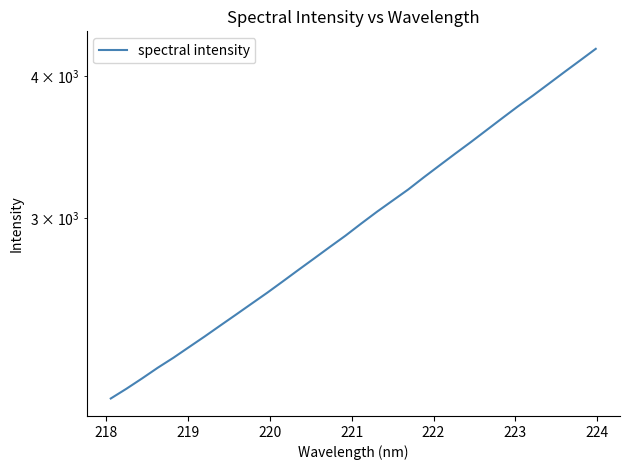

What is the difference between the maximum and minimum values?

2148.1